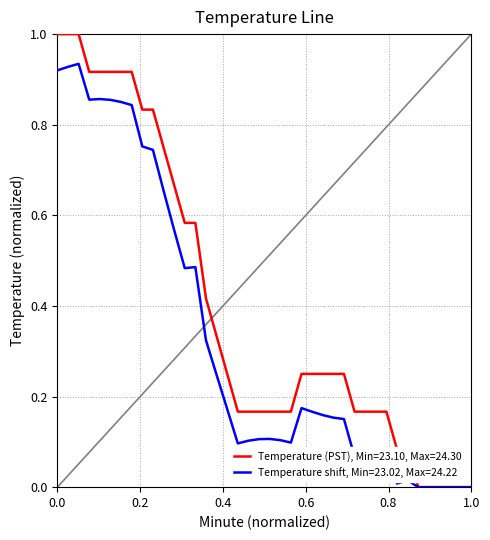

Rank the series by their average value, from highest to lowest.

Temperature (PST), Min=23.10, Max=24.30, Temperature shift, Min=23.02, Max=24.22